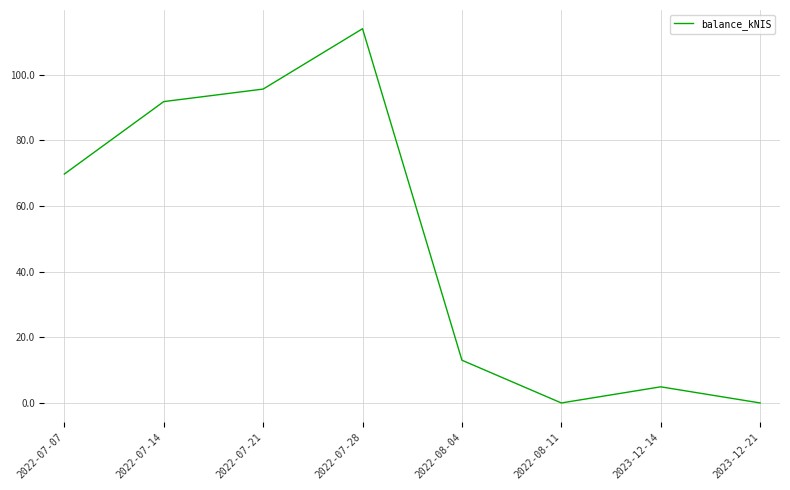

What is the ratio of the value at 2022-07-14 to the value at 2023-12-14?

18.7